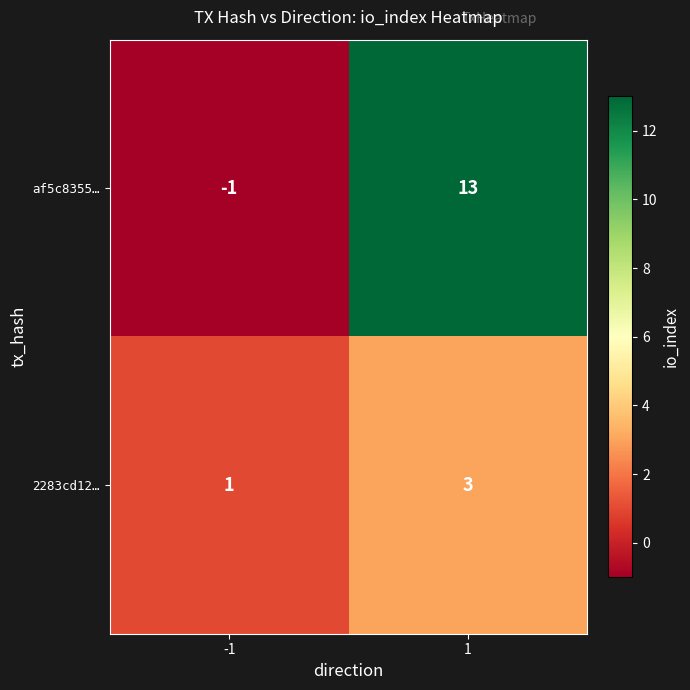

At how many categories does at least one series exceed 4?

1